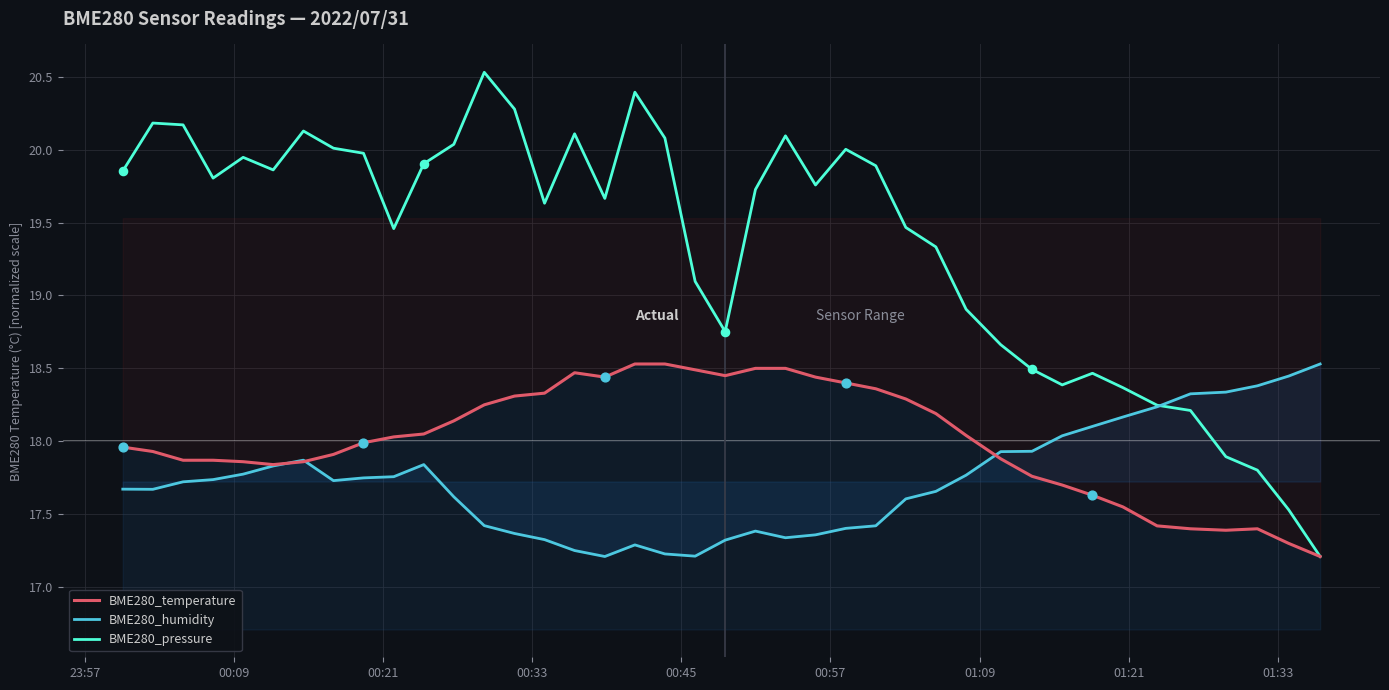

Which series has the largest Y range (max minus min)?

BME280_pressure